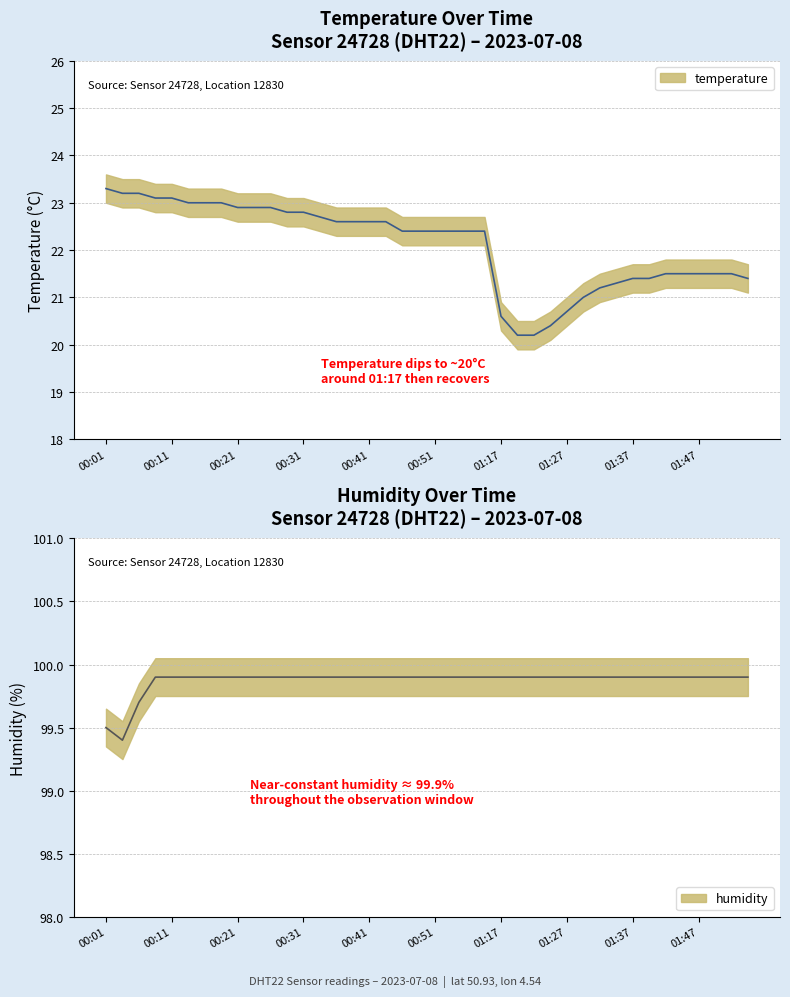

What is the maximum value shown in the chart?

99.9